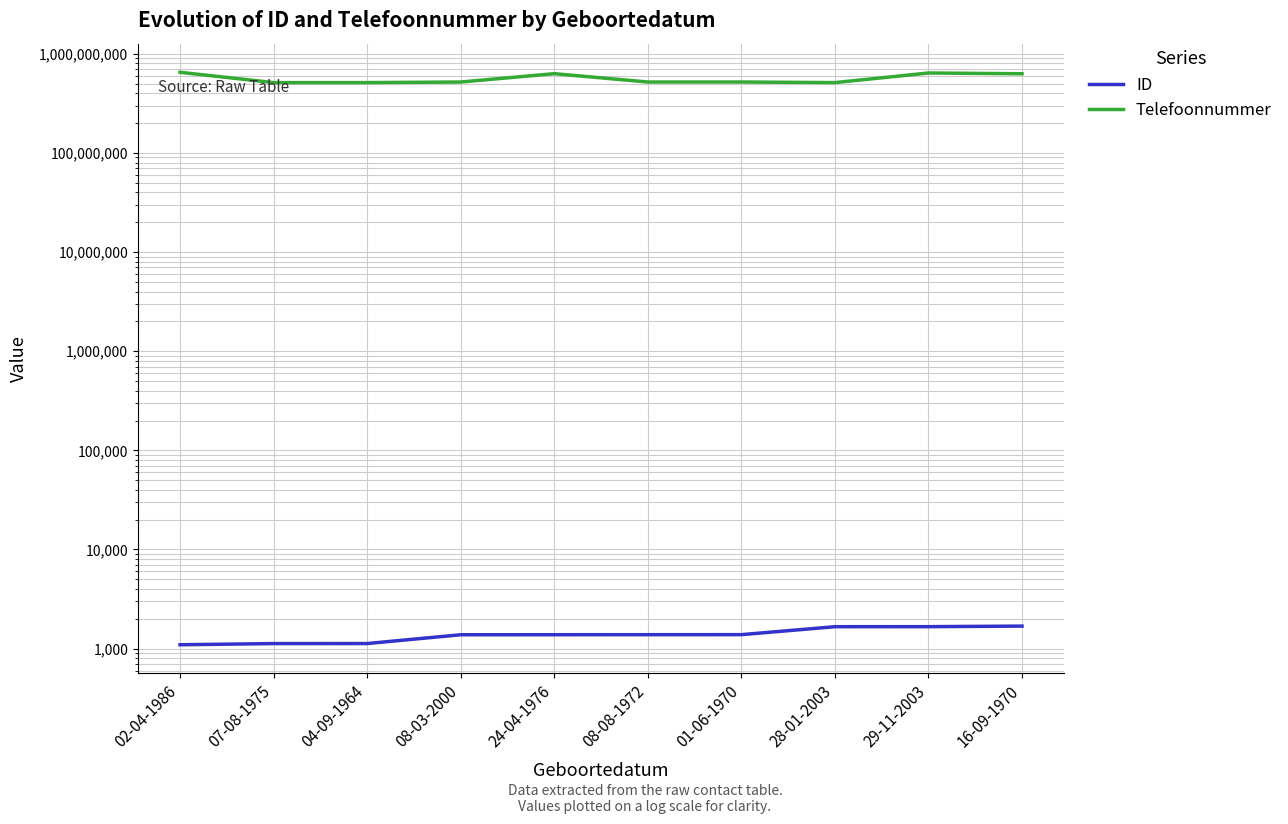

True or false: ID and Telefoonnummer intersect in this chart.

False